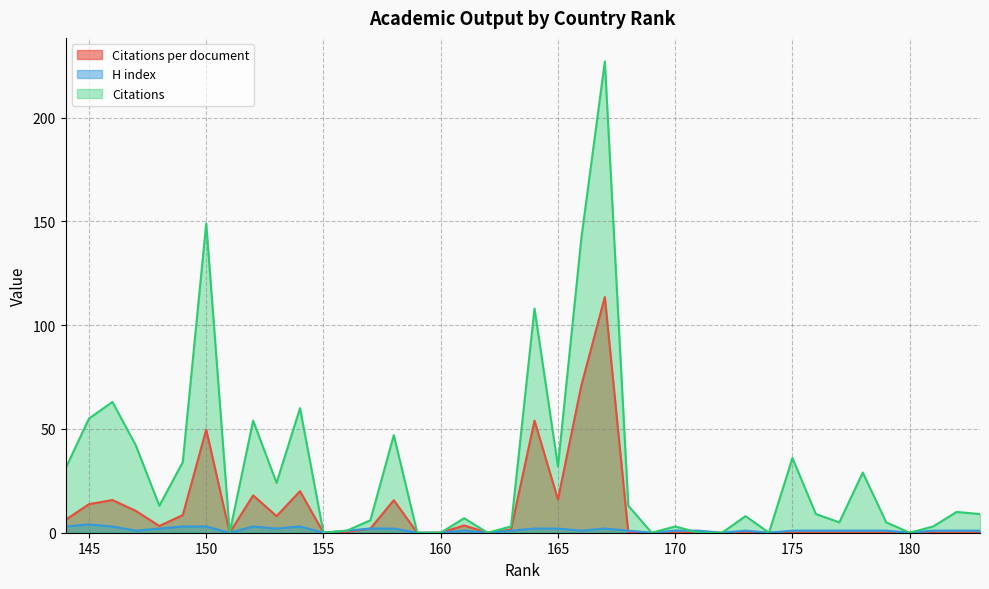

Which category has the highest value in the Citations series?

167